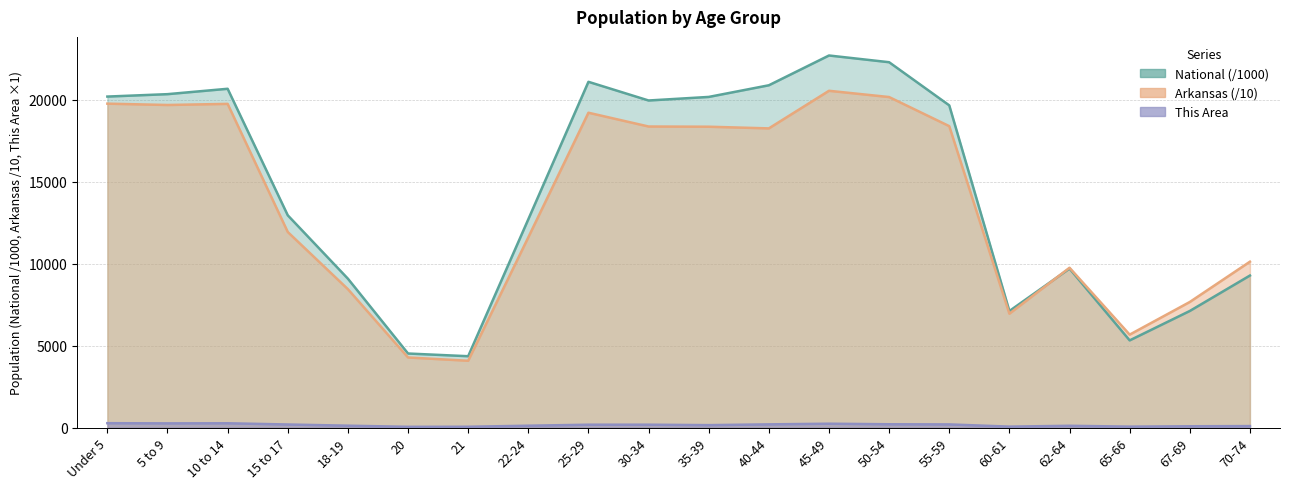

What is the minimum value for Arkansas?

4077.0